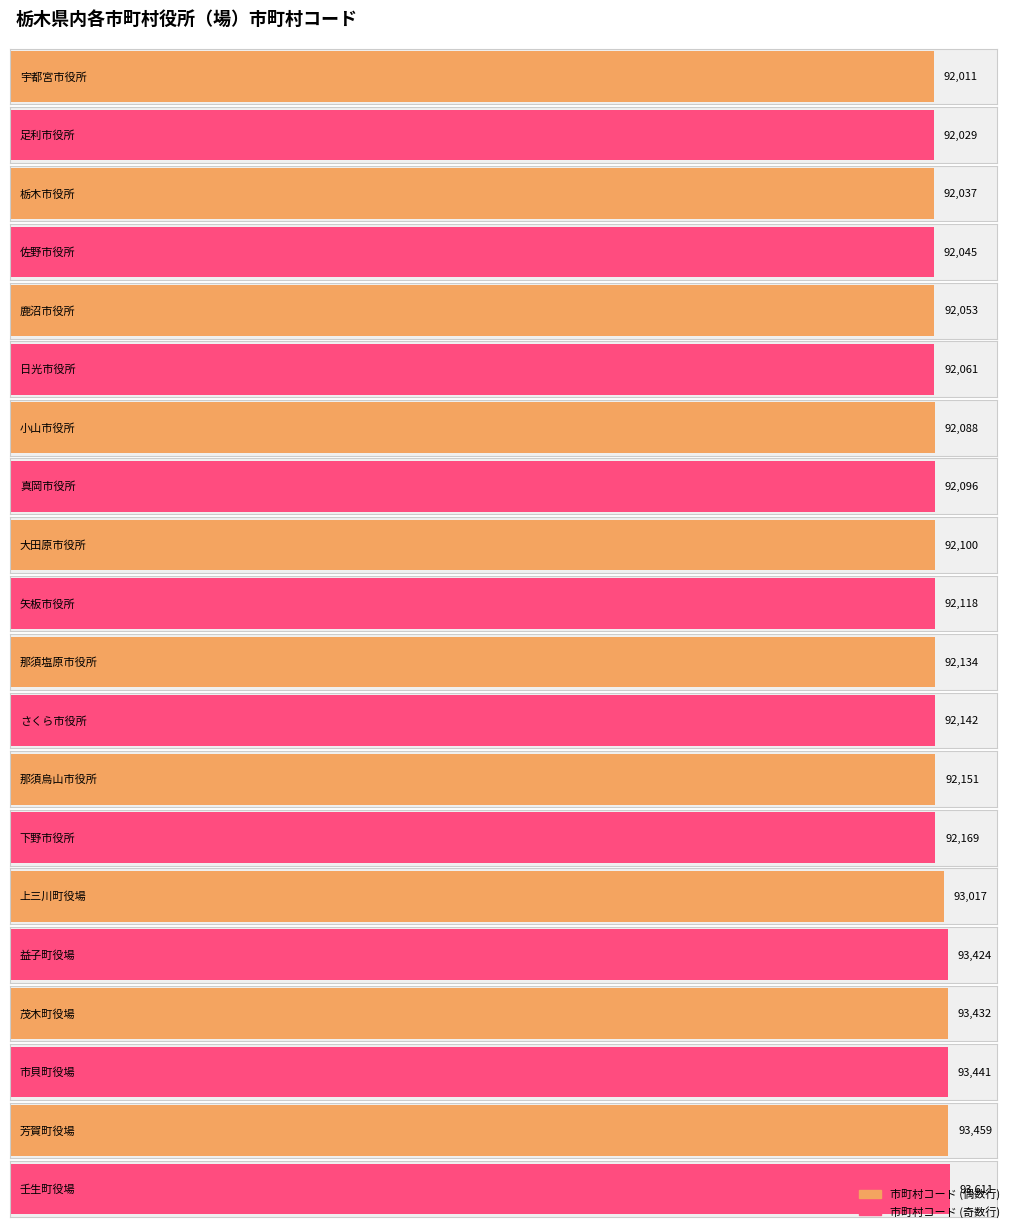

What is the label of the 4th bar from the right?

茂木町役場